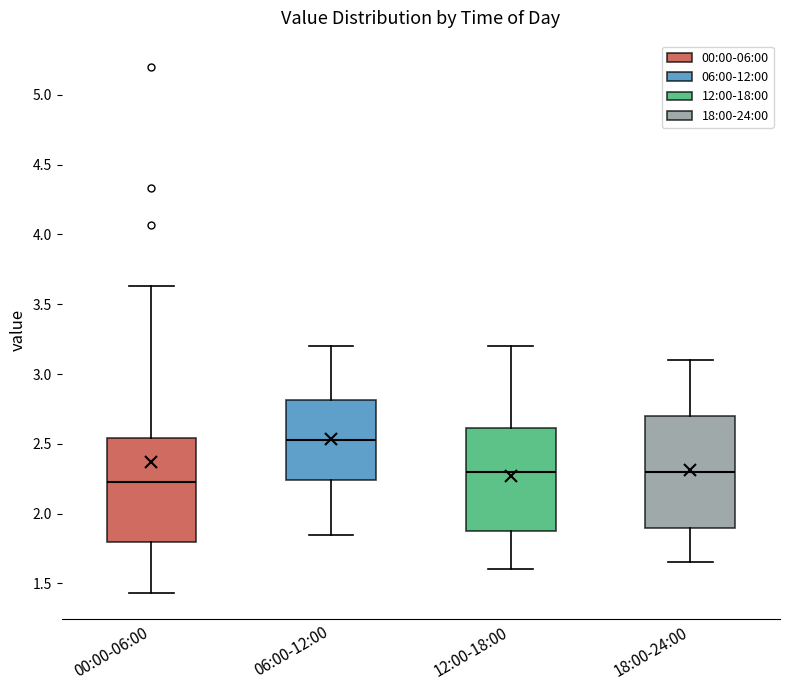

Which box's median line is the highest?

06:00-12:00